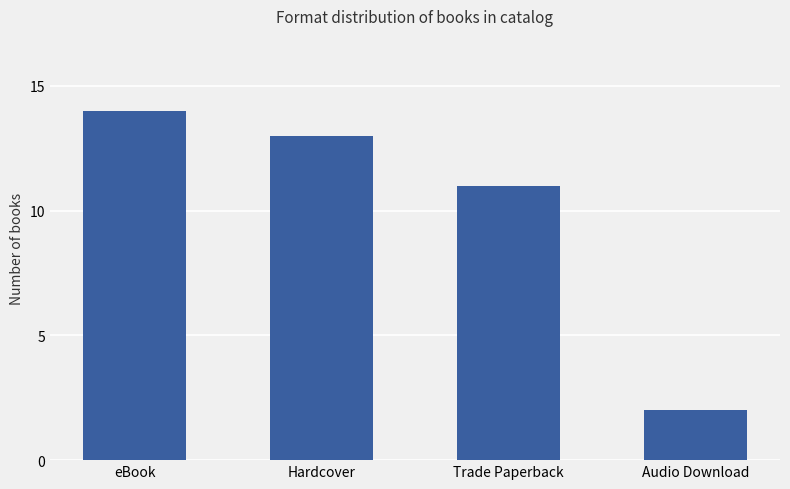

What is the change in value from Hardcover to Trade Paperback?

-2